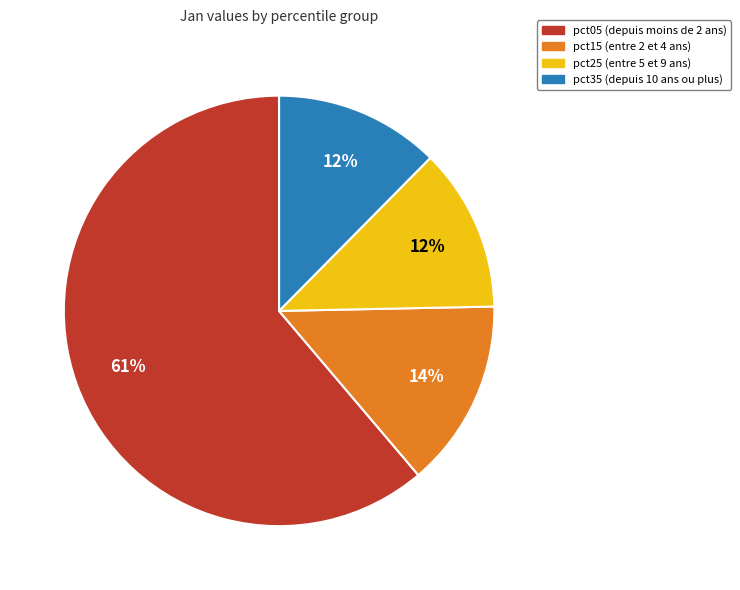

To the nearest percent, what is the average slice percentage?

25%